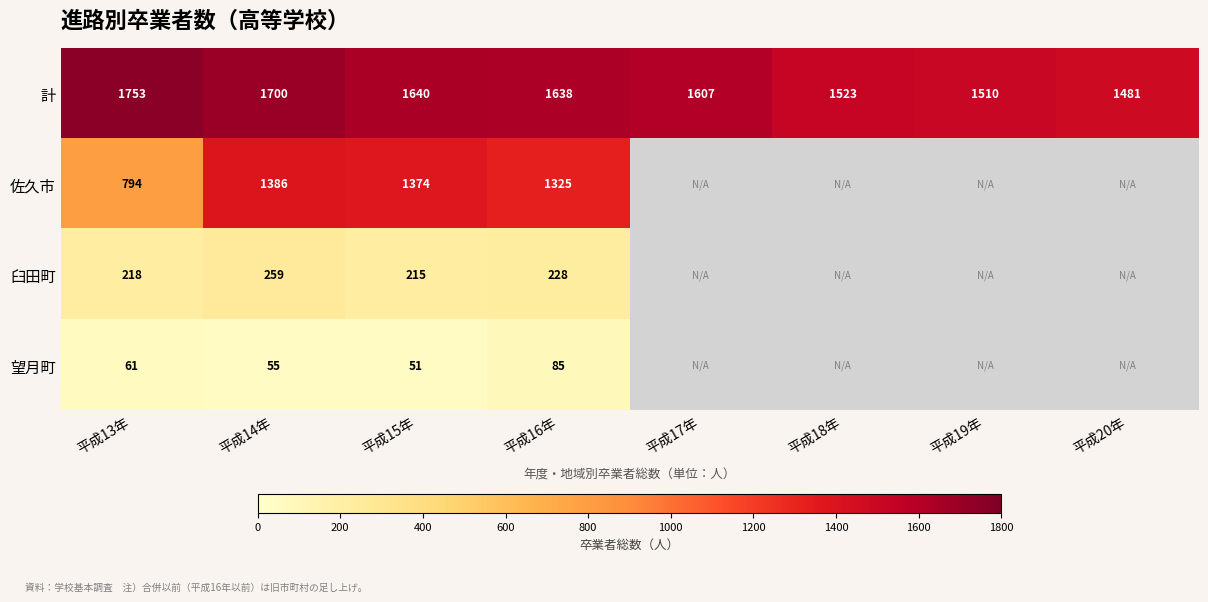

The value of 望月町 at 平成16年 is 85. True or false?

True